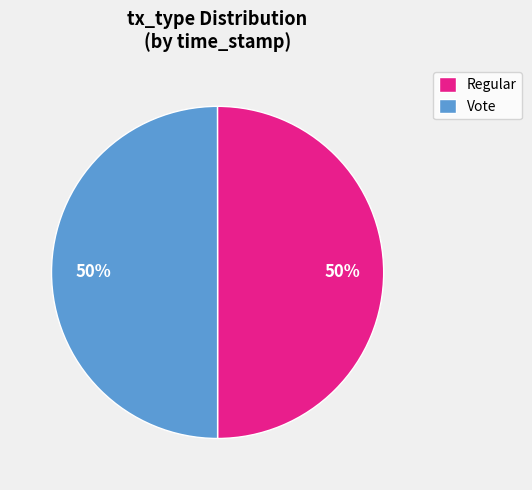

True or false: Vote accounts for 50% of the total.

True